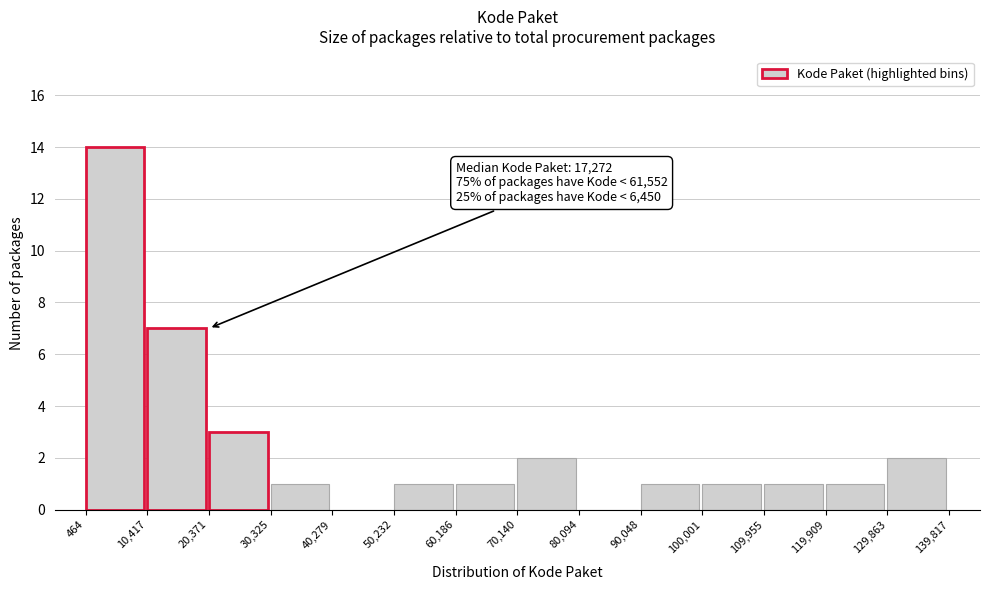

Over which range of the x-axis is the bar tallest?

464 to 10,417